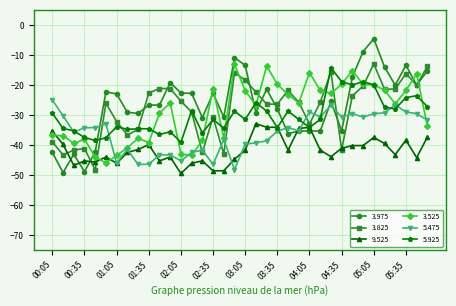

In 5.475, how many points are lower than both neighbors (excluding endpoints)?

10